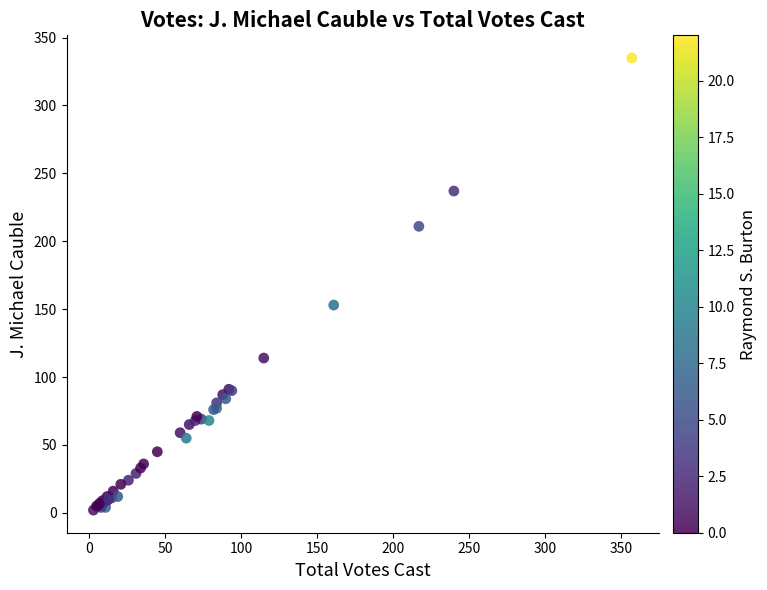

What Y value in the scatter plot is closest to 168?

153